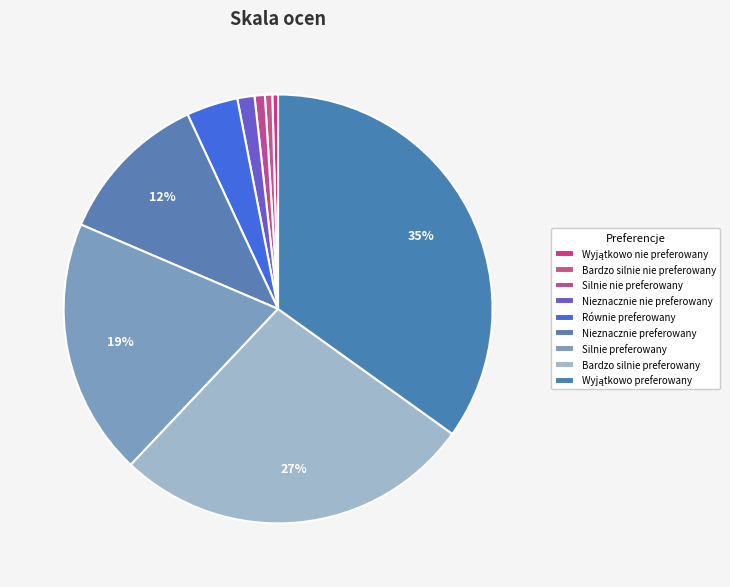

What portion of the pie excludes Wyjątkowo preferowany?

65.1%